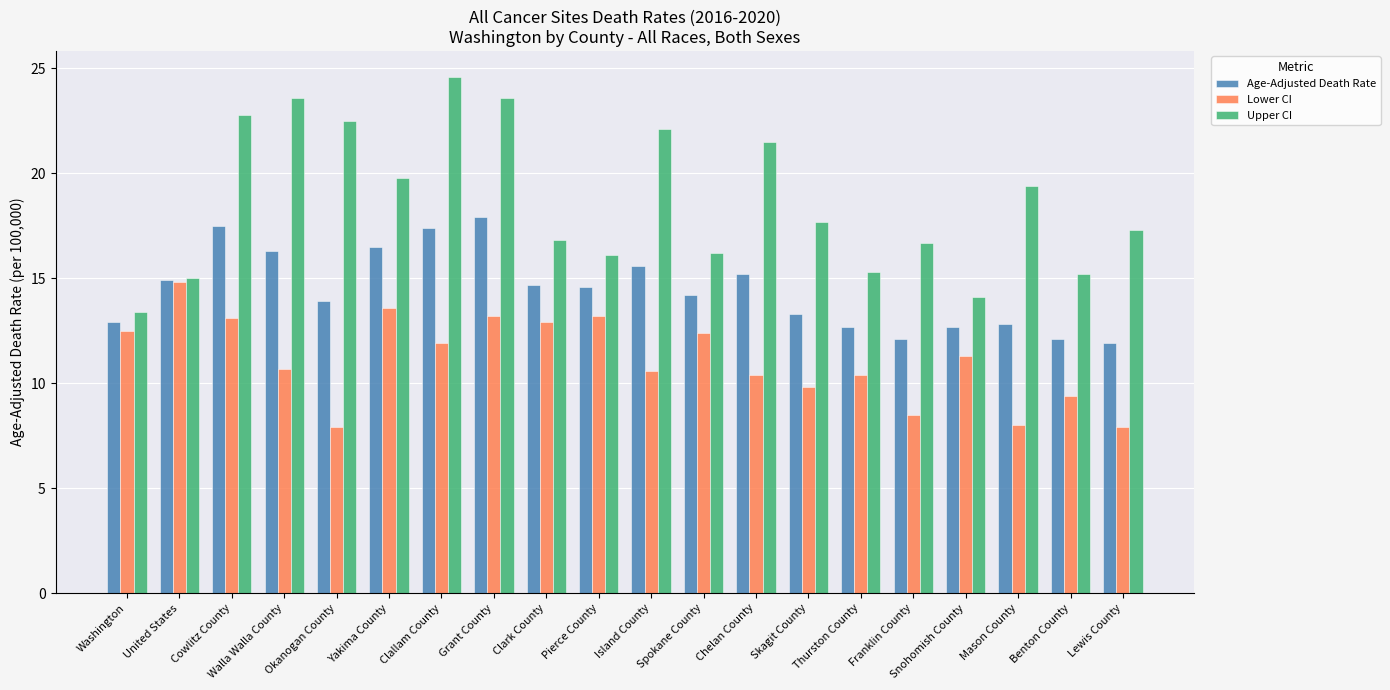

Which category has the lowest value in the Upper CI series?

Washington